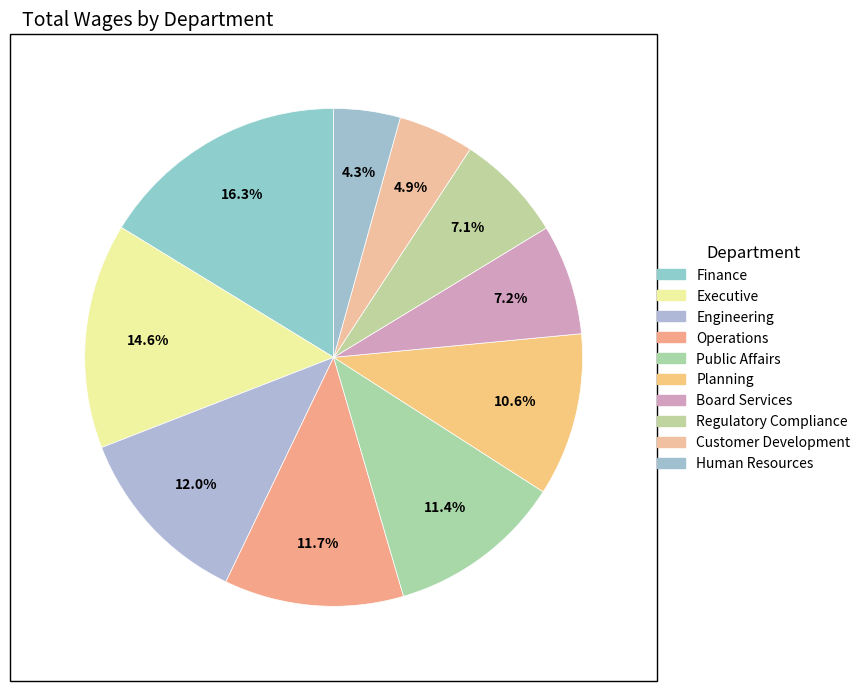

Combined, what portion of the pie is Customer Development and Board Services?

12.1%